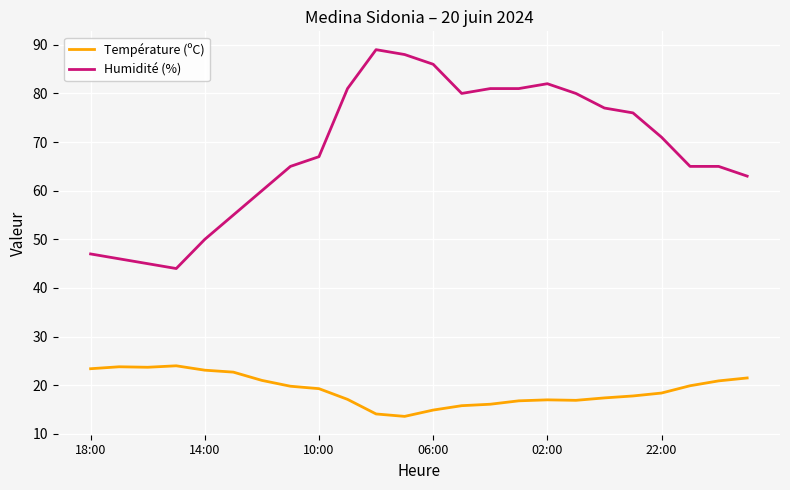

What is the greatest value displayed?

89.0